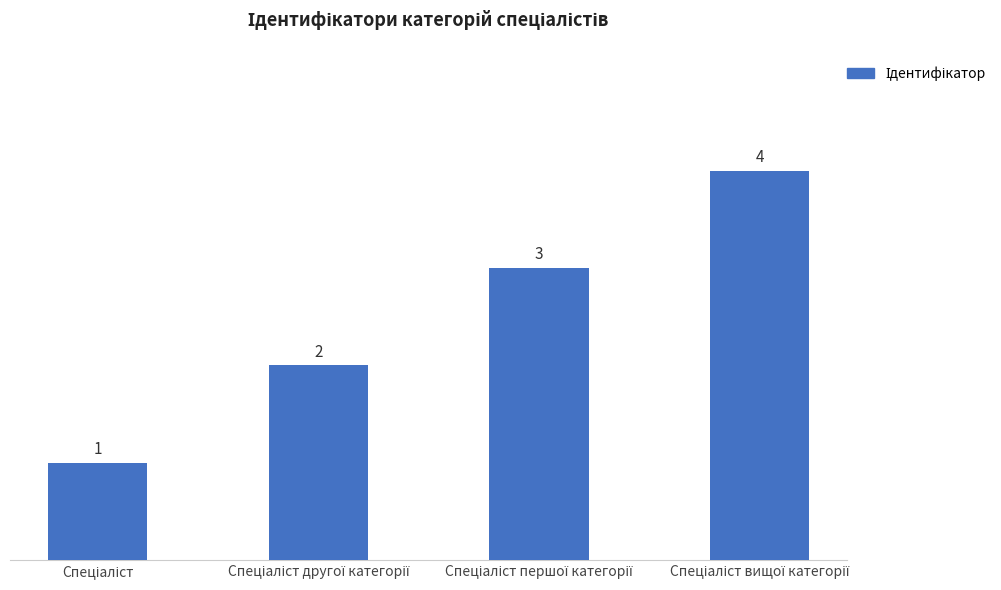

What is the sum of all values?

10